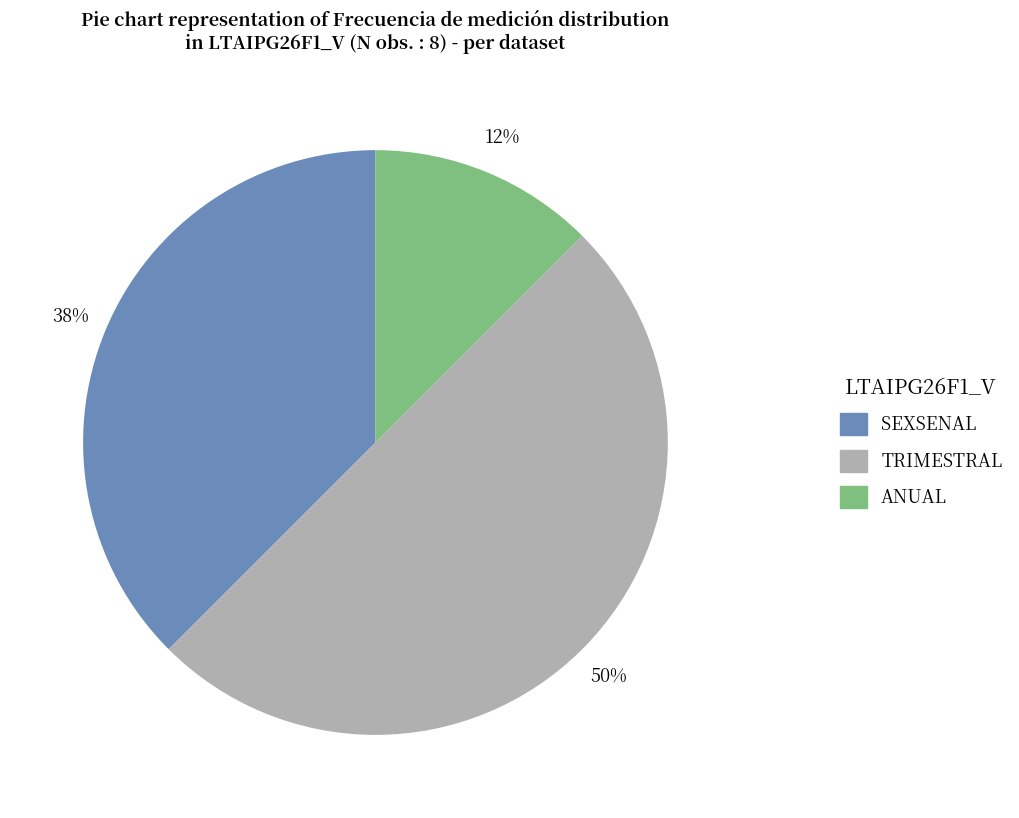

To the nearest percent, what is the average slice percentage?

33%